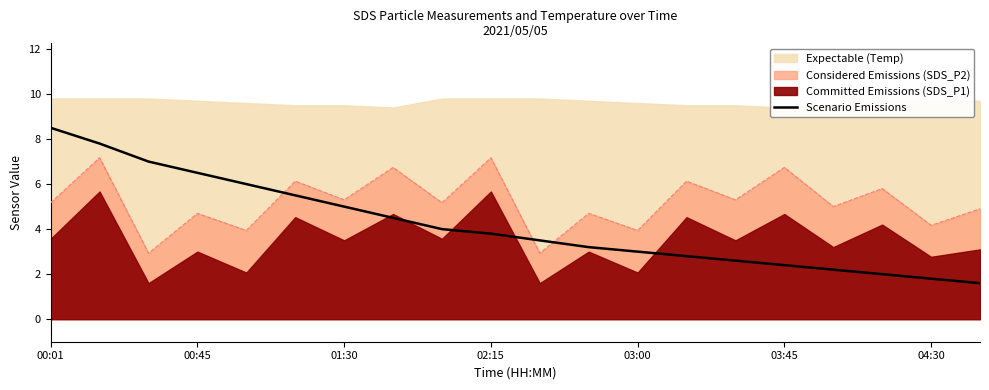

True or false: Scenario Emissions has a value of 1.8 at 03:00.

False